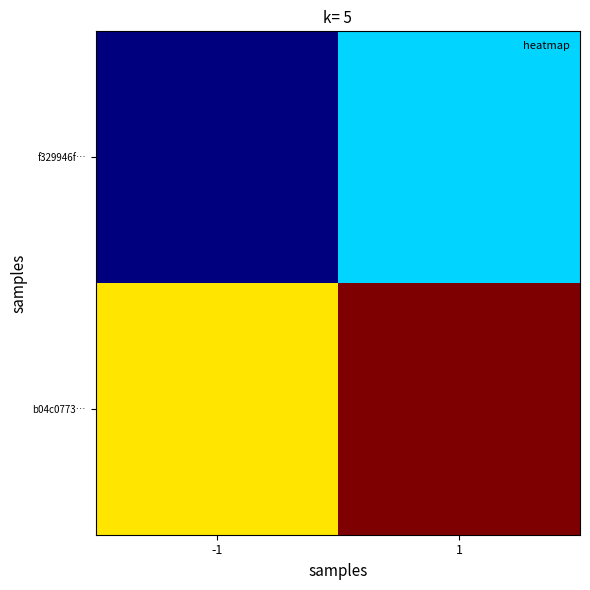

Which series has the largest total across all categories?

b04c0773…